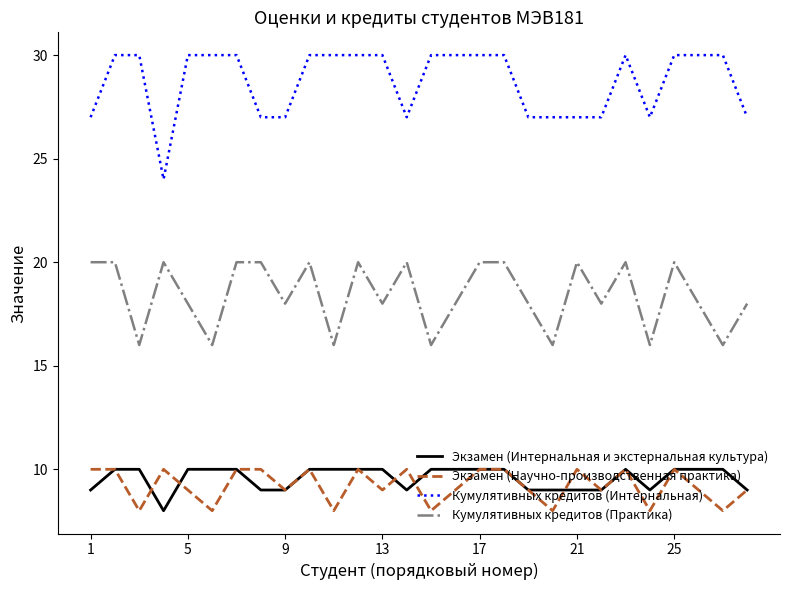

What is the maximum value for Кумулятивных кредитов (Практика)?

20